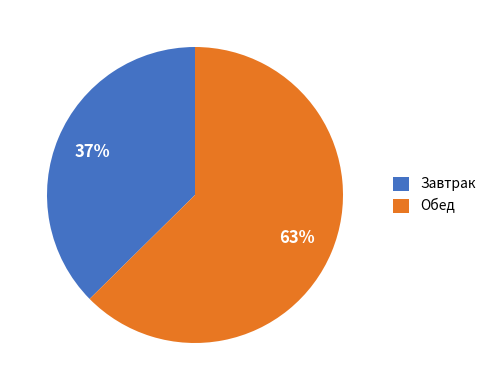

Is there any slice that represents more than half of the pie?

Yes